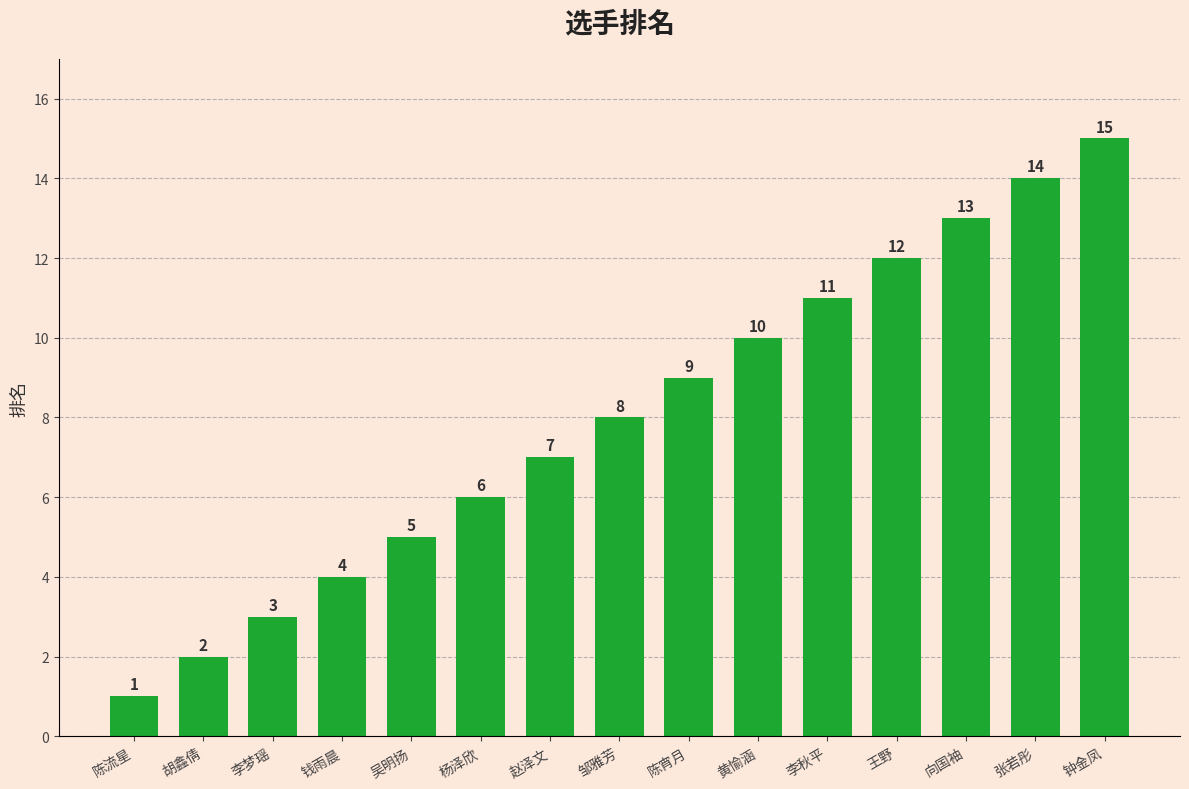

What is the average value?

8